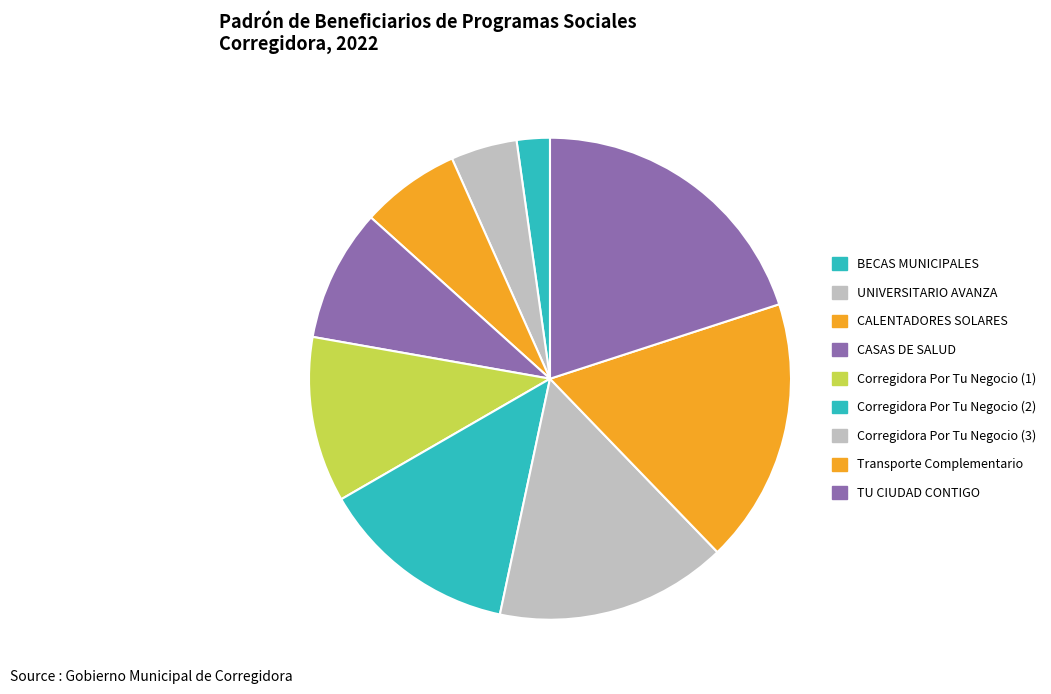

Approximately how many times larger is the value at Corregidora Por Tu Negocio (1) compared to UNIVERSITARIO AVANZA?

2.5